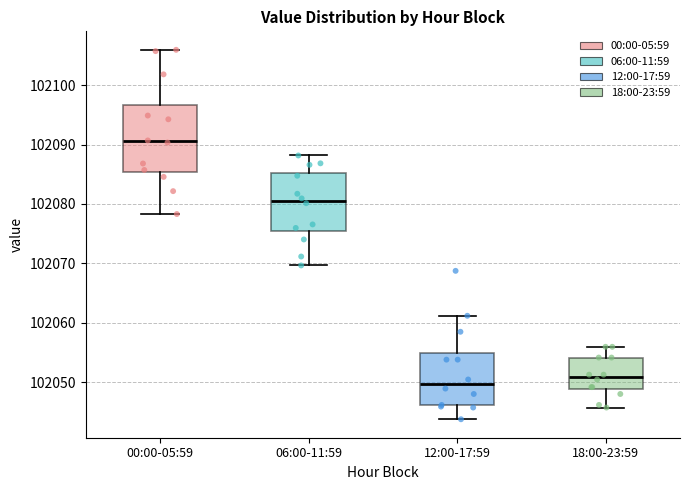

Which box is the tallest, from its lower edge to its upper edge?

00:00-05:59